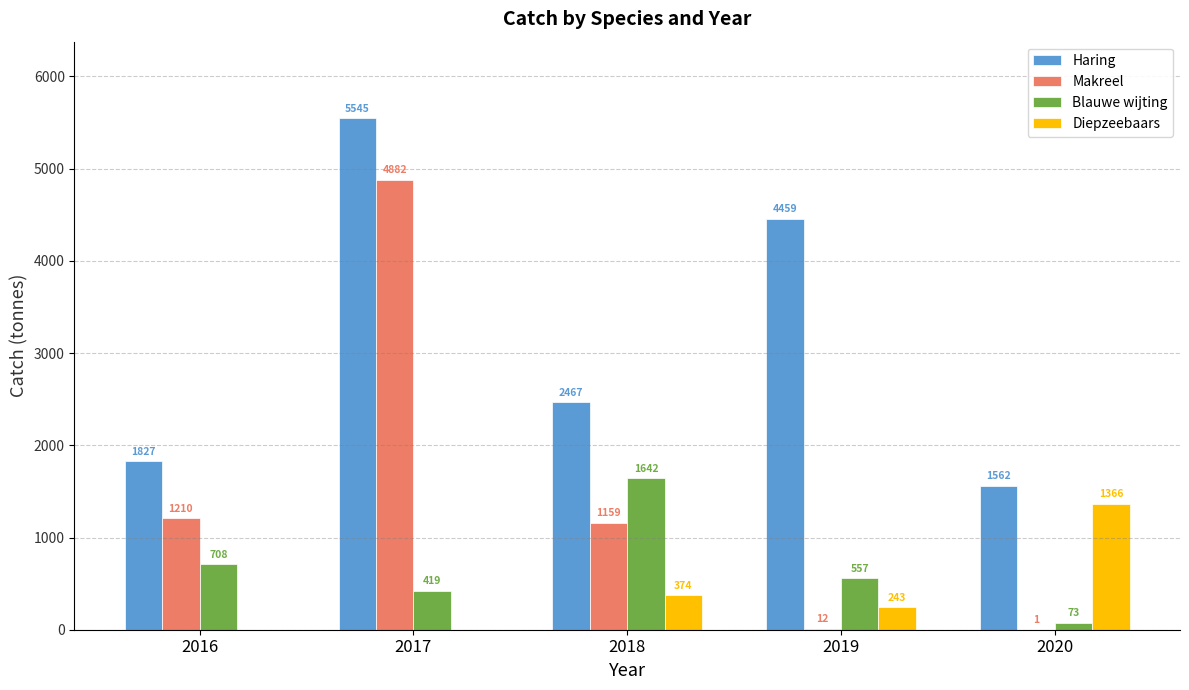

Read the Diepzeebaars value at 2020, to the nearest 10.

1370